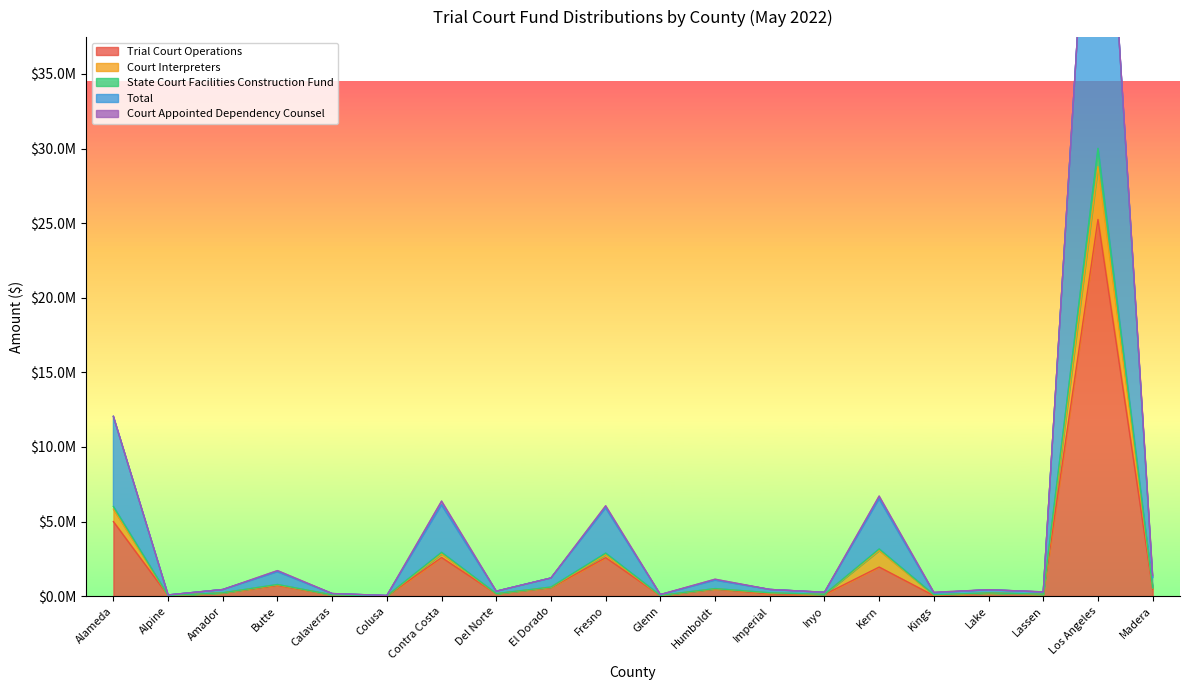

True or false: Trial Court Operations has more than 1 interior local peaks.

True